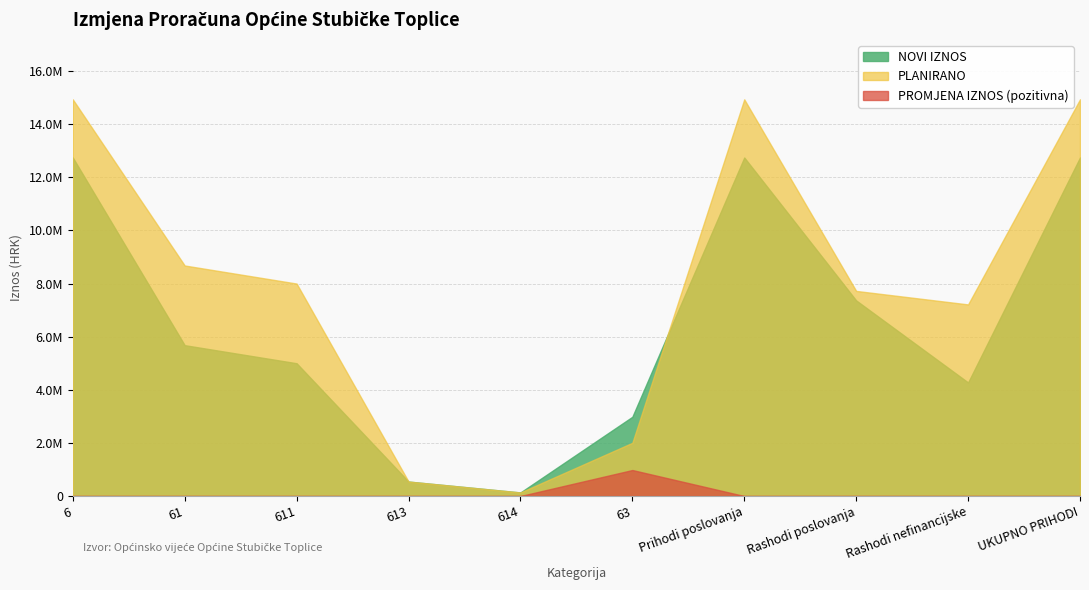

Is the value of NOVI IZNOS at 611 greater than the value of PROMJENA IZNOS at 6?

Yes